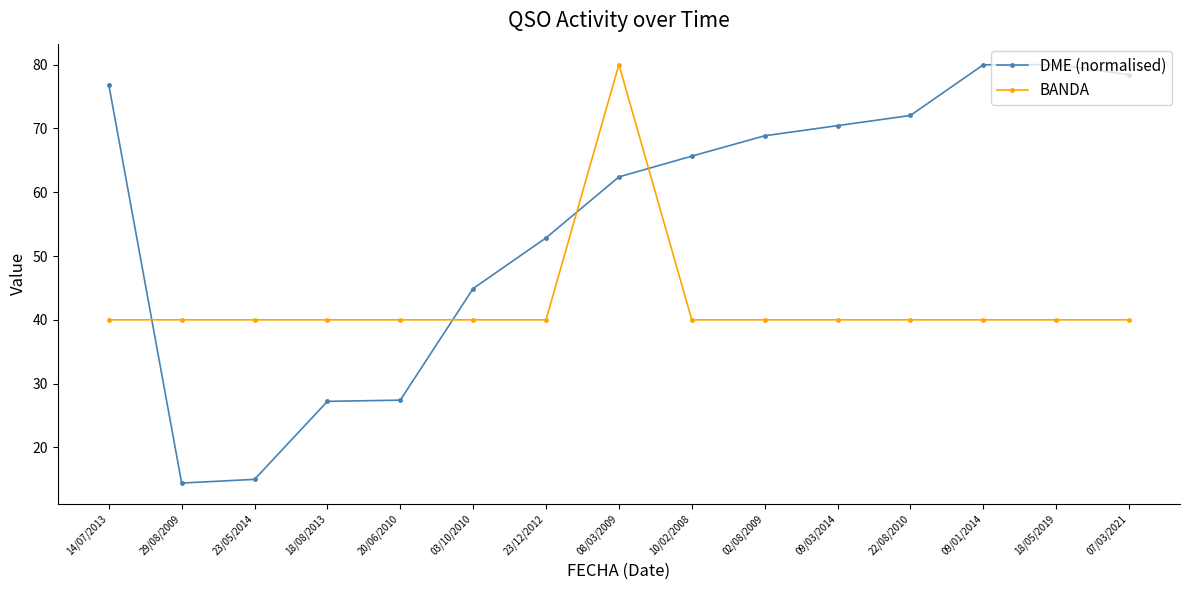

How many distinct data groups are displayed?

2